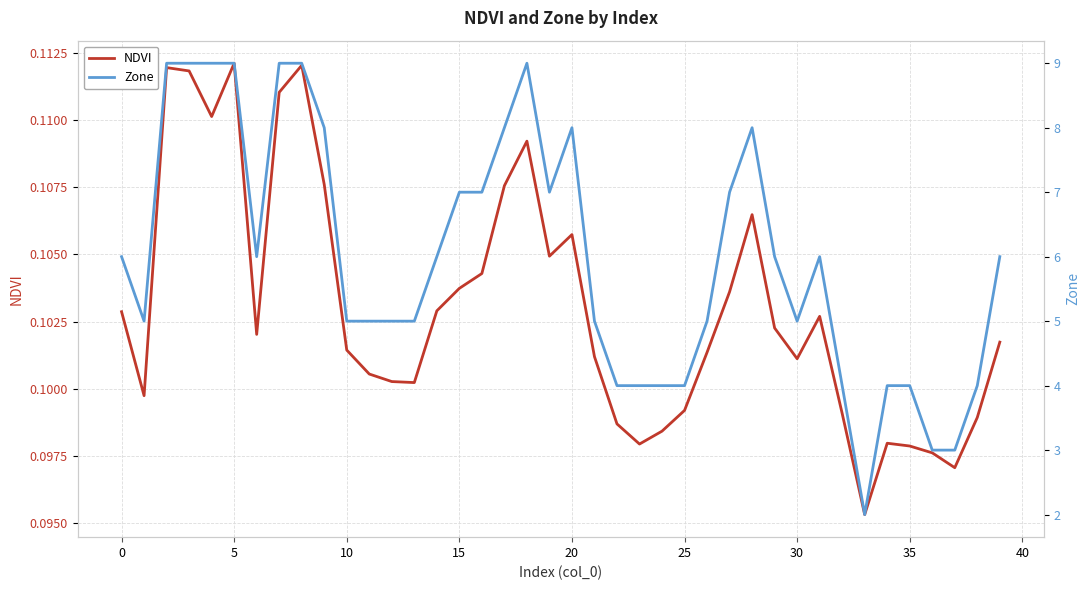

The value of NDVI at 20 is 0.2. True or false?

False